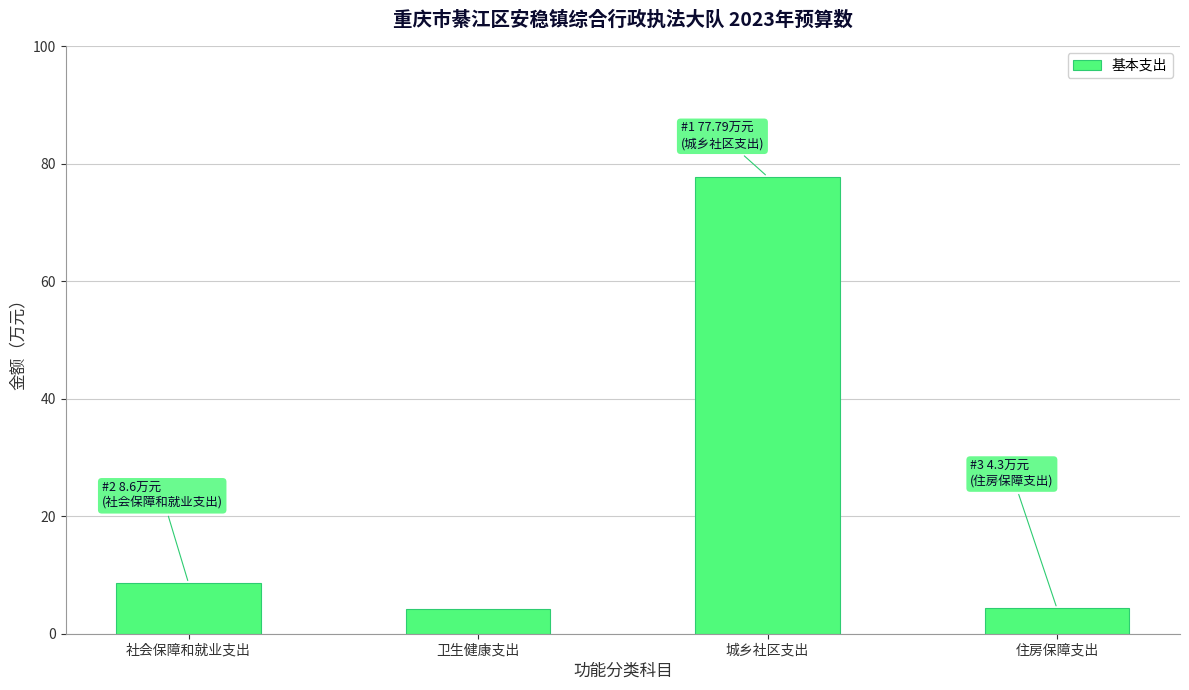

What is the difference between the maximum and minimum values?

73.6